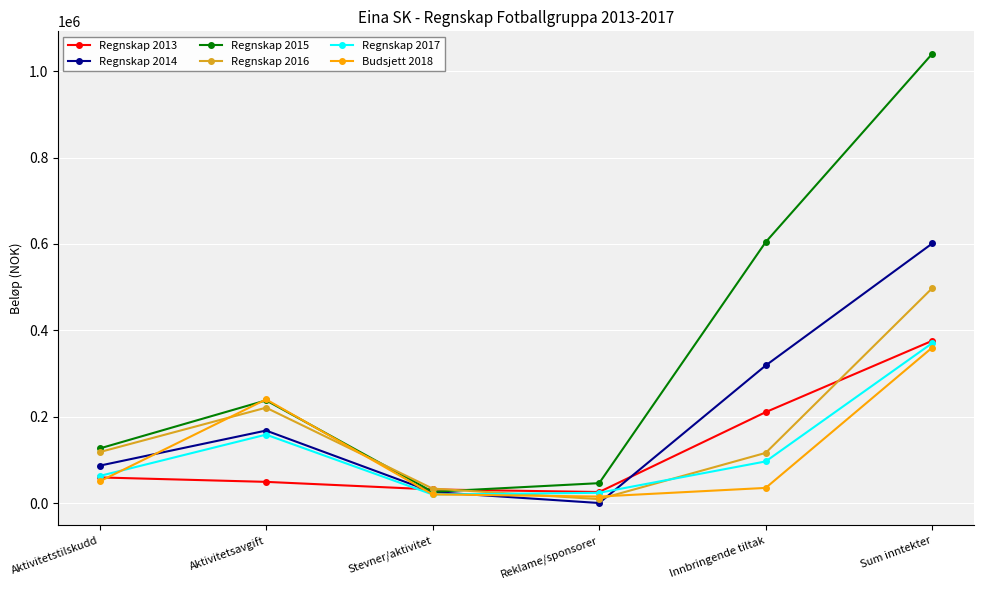

Which series has the largest total across all categories?

Regnskap 2015